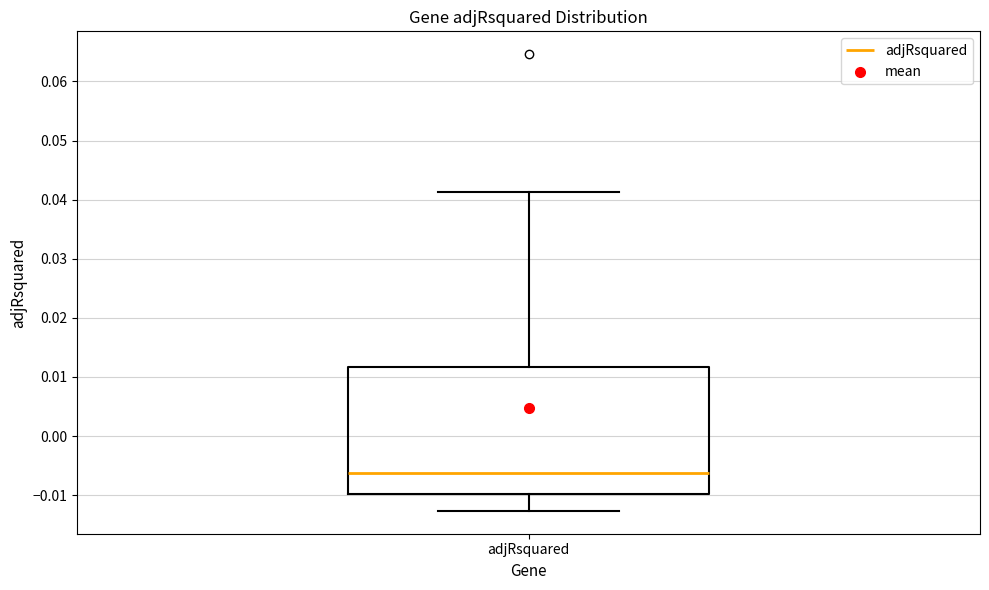

Where is the upper edge of the box for adjRsquared on the y-axis? The values are not printed on the chart, so give them approximately, as read against the axis.

0.012